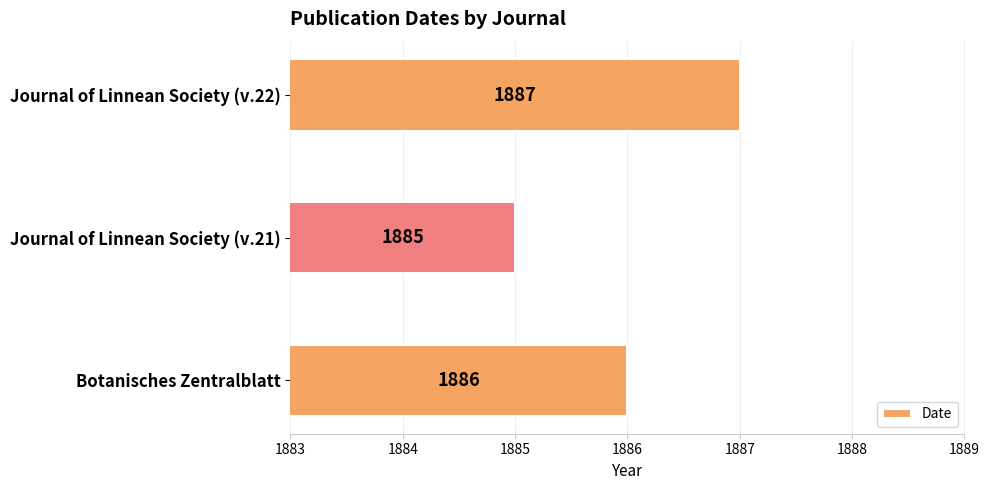

Rank the categories by value from lowest to highest.

Journal of Linnean Society (v.21), Botanisches Zentralblatt, Journal of Linnean Society (v.22)